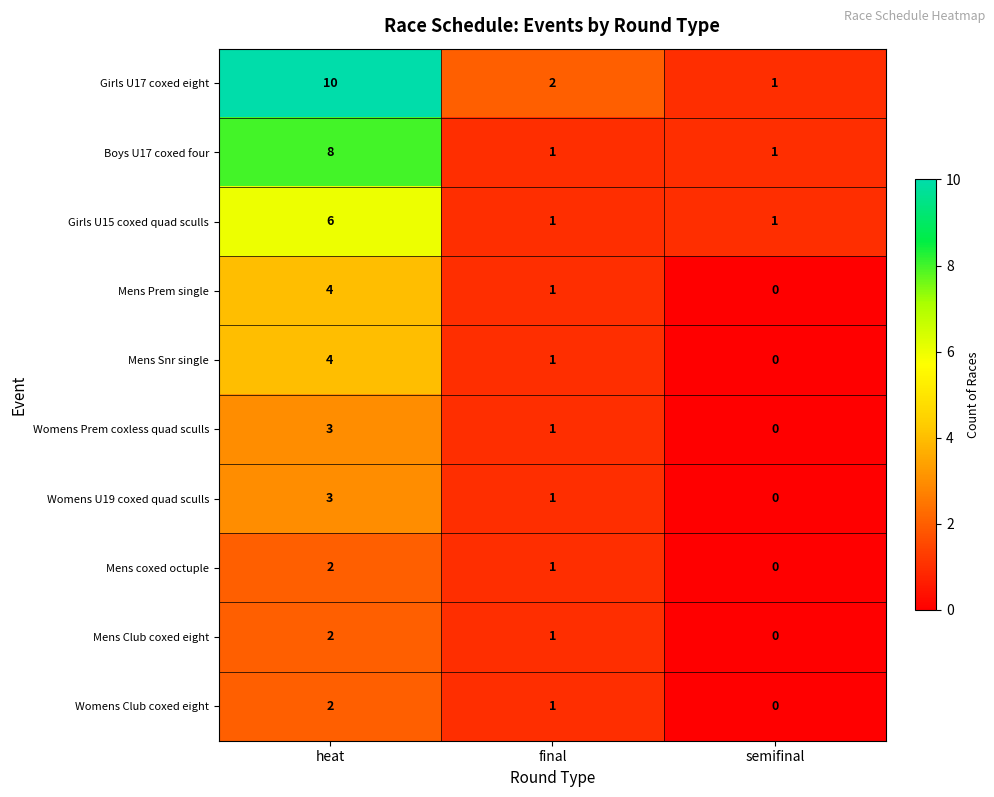

Which series has the widest spread of values?

Girls U17 coxed eight